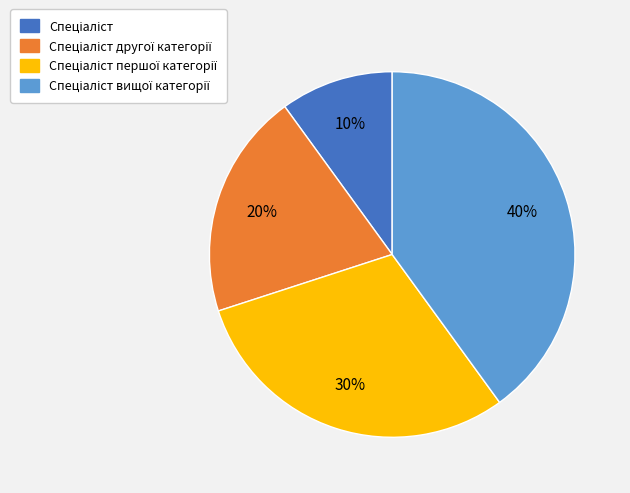

To the nearest percent, what is the difference between the largest and smallest slice percentages?

30%